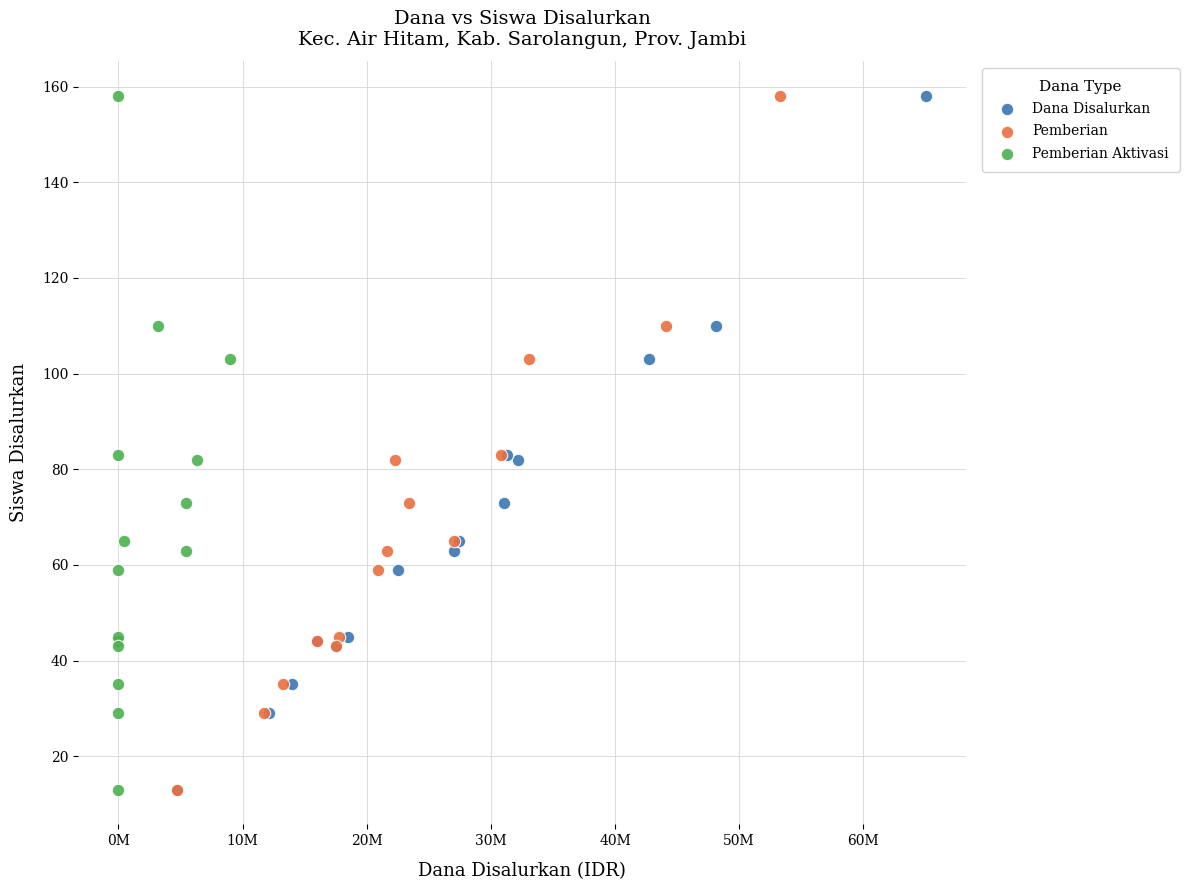

What are all the series names shown in the legend?

Dana Disalurkan, Pemberian, Pemberian Aktivasi